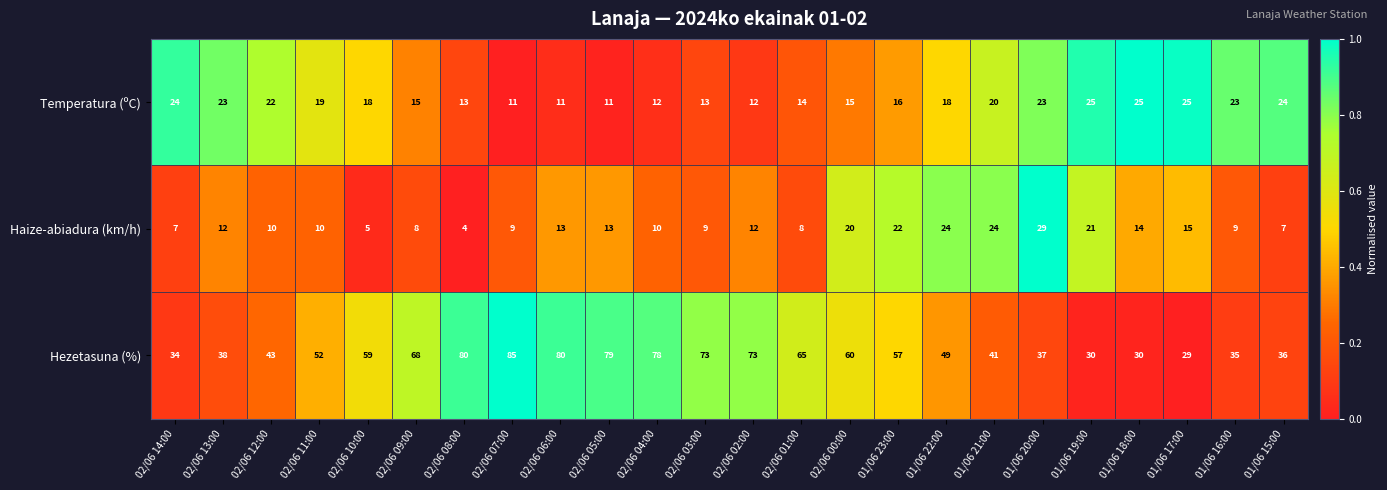

At which category is the sum across all series the highest?

02/06 07:00